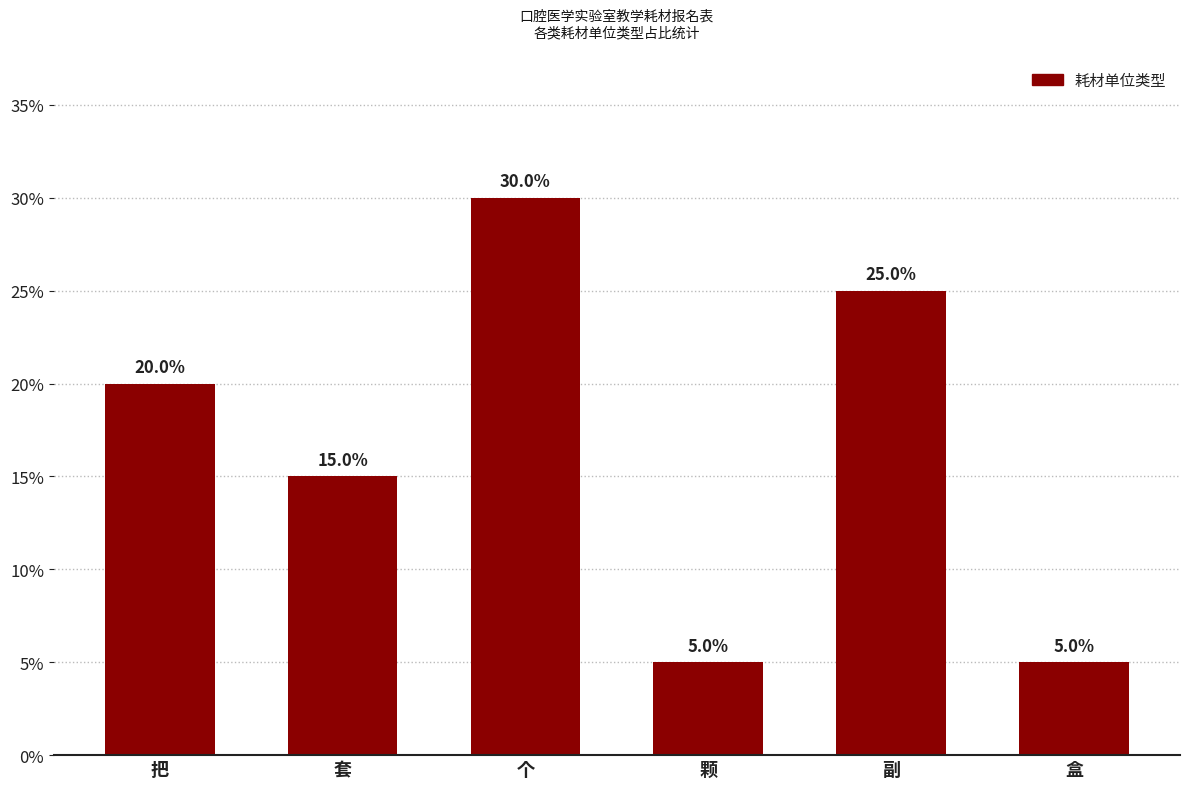

Reading left to right, list all the values displayed in this chart.

把=20	套=15	个=30	颗=5	副=25	盒=5